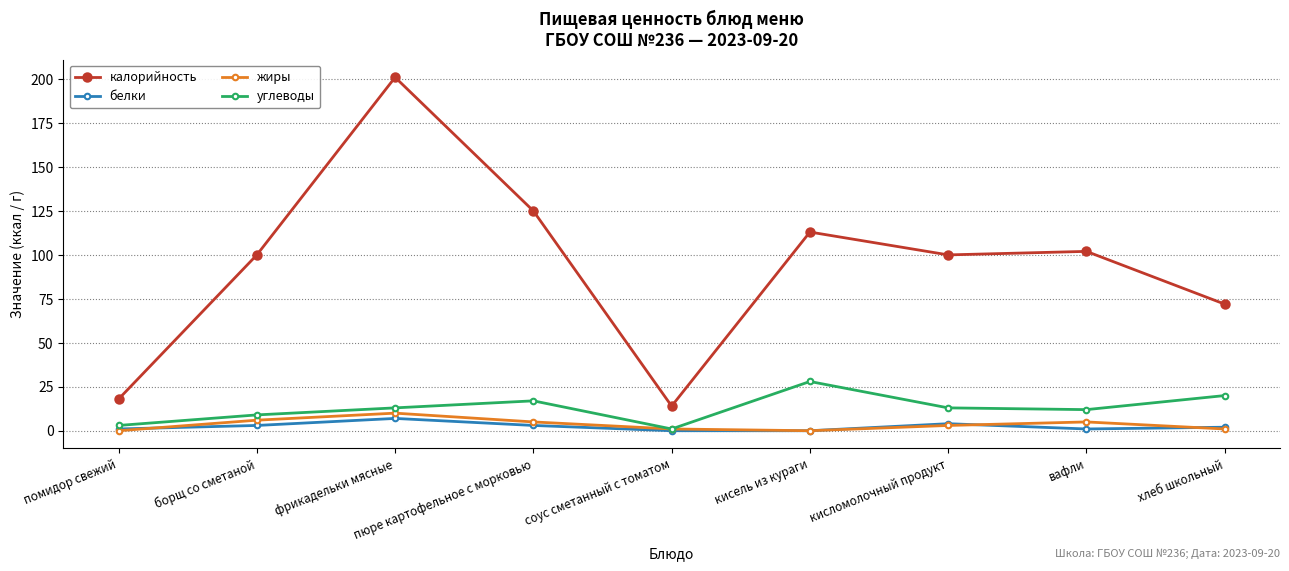

True or false: жиры and калорийность cross at least once.

False